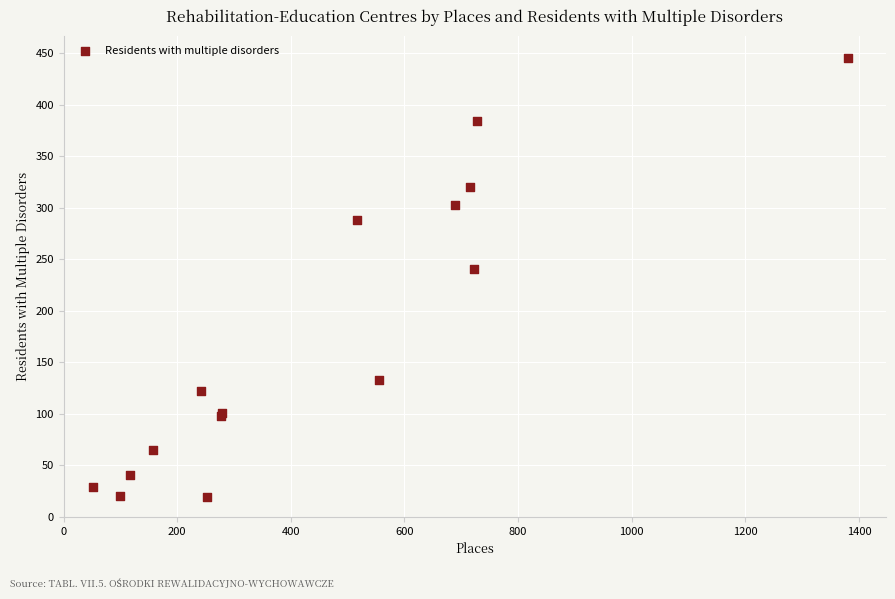

What Y value in the scatter plot is closest to 232?

241